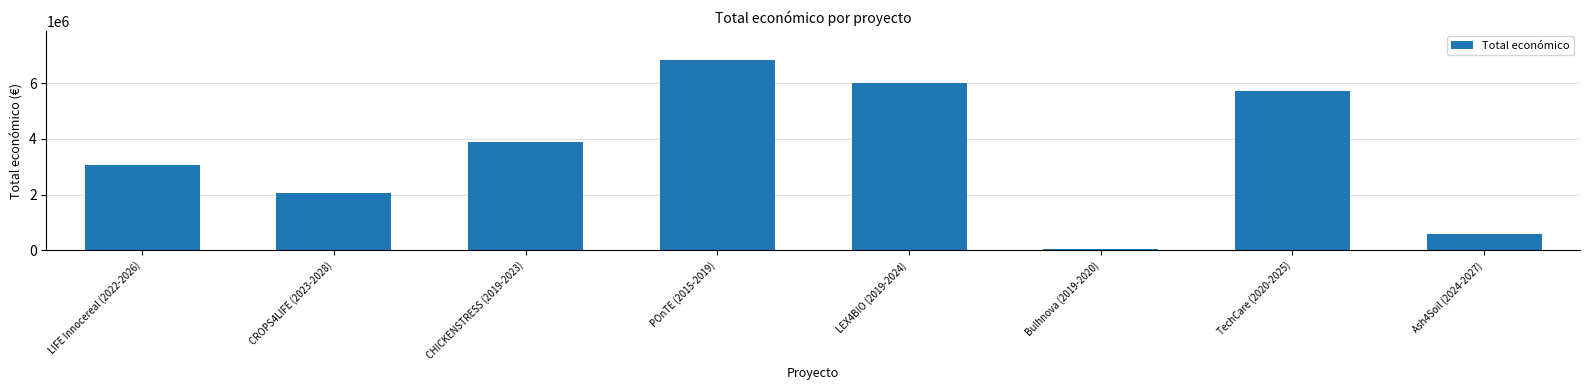

What is the minimum value shown in the chart?

50000